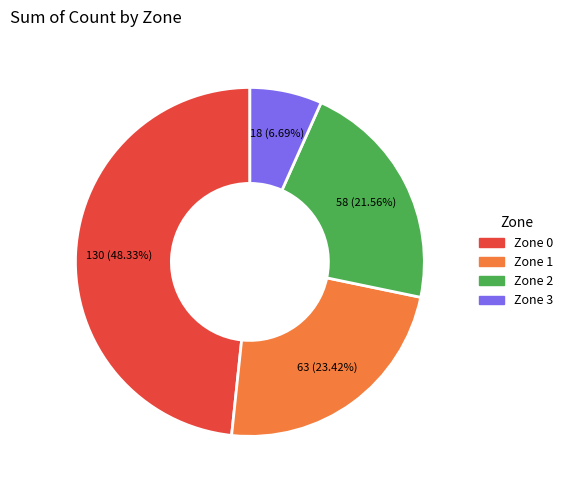

To the nearest percent, what percentage of the pie is Zone 1?

23%